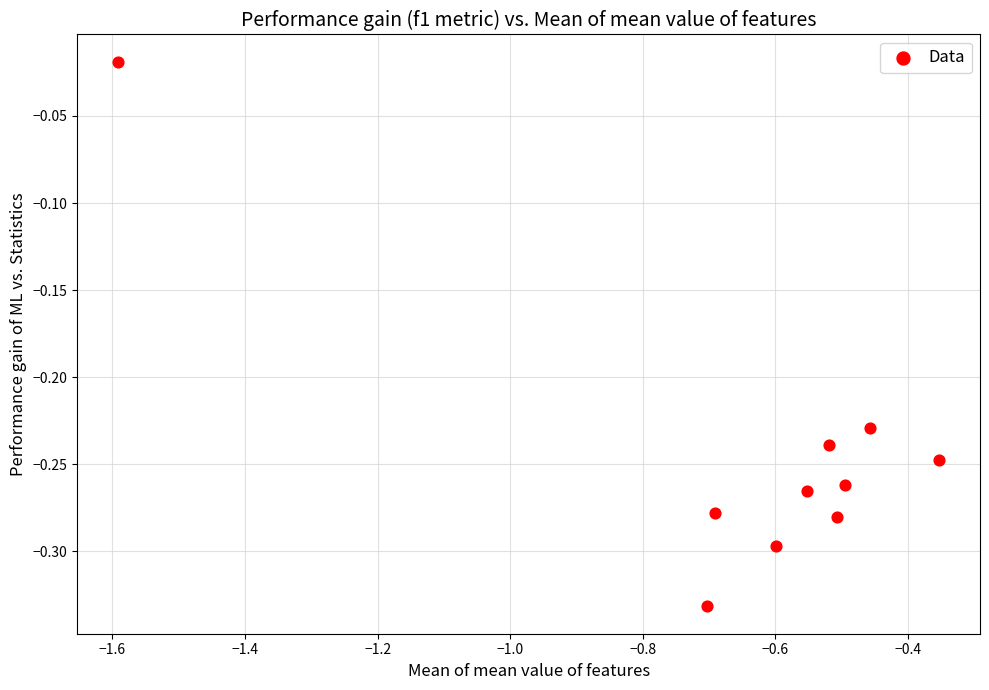

What is the range of X values (max minus min)?

1.2